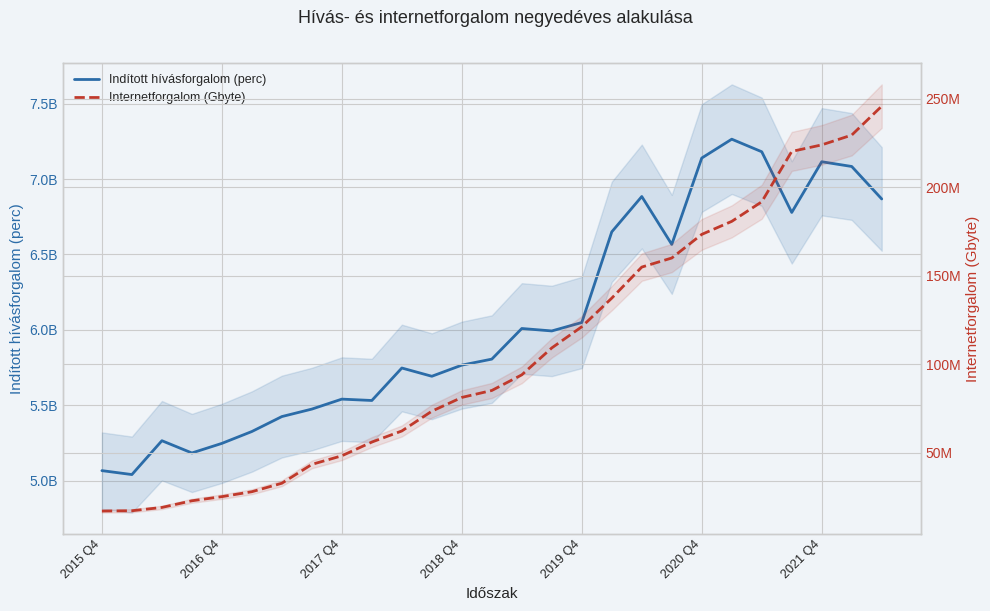

True or false: Indított hívásforgalom (perc) has more than 2 interior local peaks.

True